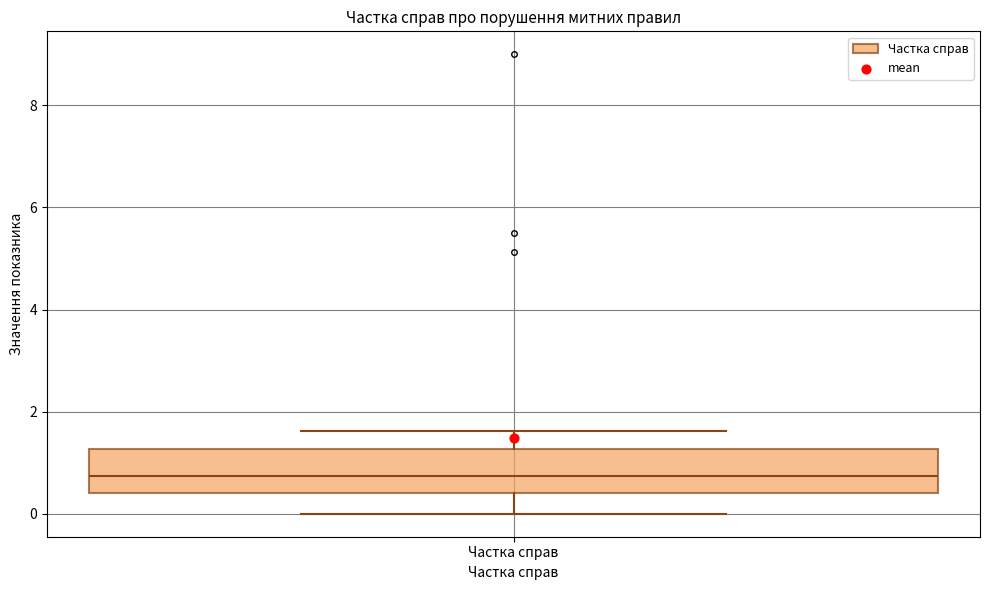

Read this box plot against the y-axis: the position of the median line, the range covered by the box, and the ends of both whiskers. The values are not printed on the chart, so give them approximately, as read against the axis.

median 0.8, box 0.4 to 1.2, whiskers 0.0 to 1.6